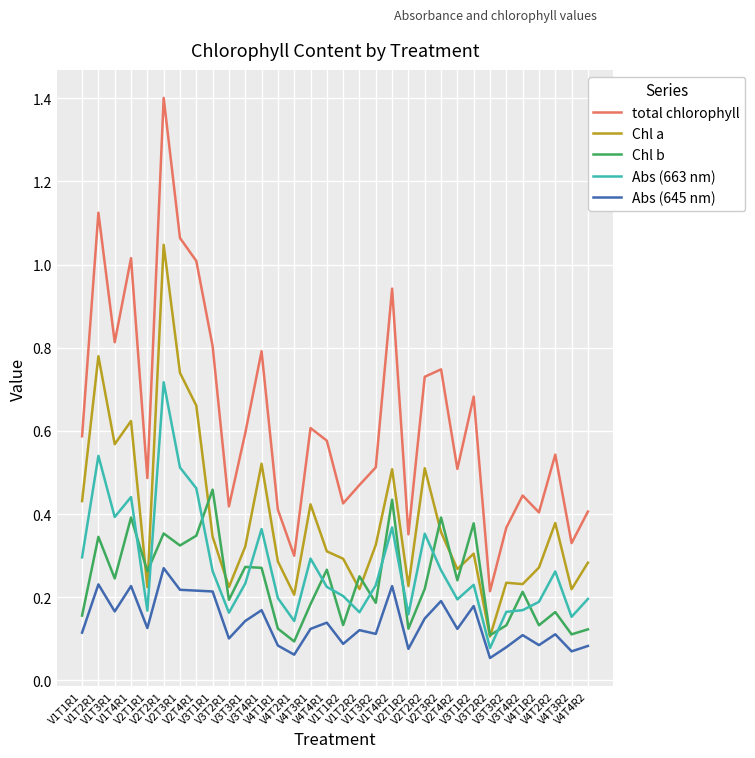

List the series in order of their peak value, highest first.

total chlorophyll, Chl a, Abs (663 nm), Chl b, Abs (645 nm)